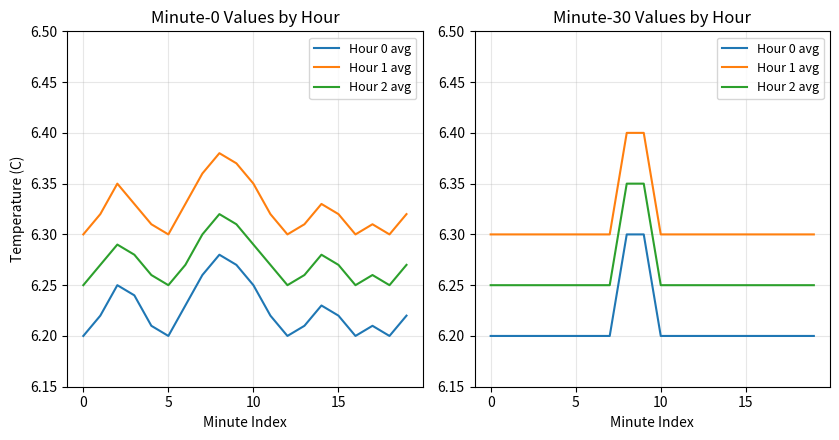

What is the value of the Hour 1 avg point at the 13th from the left?

6.3